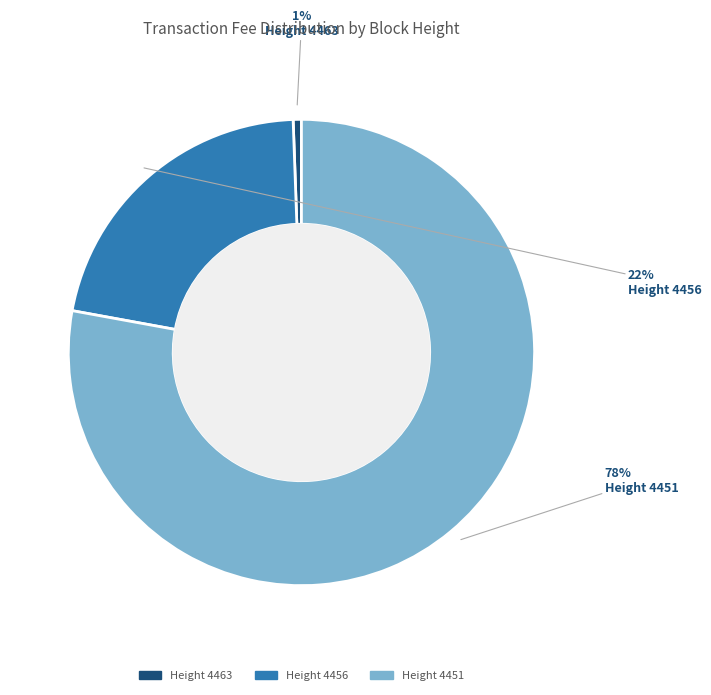

Is there any slice that represents more than half of the pie?

Yes